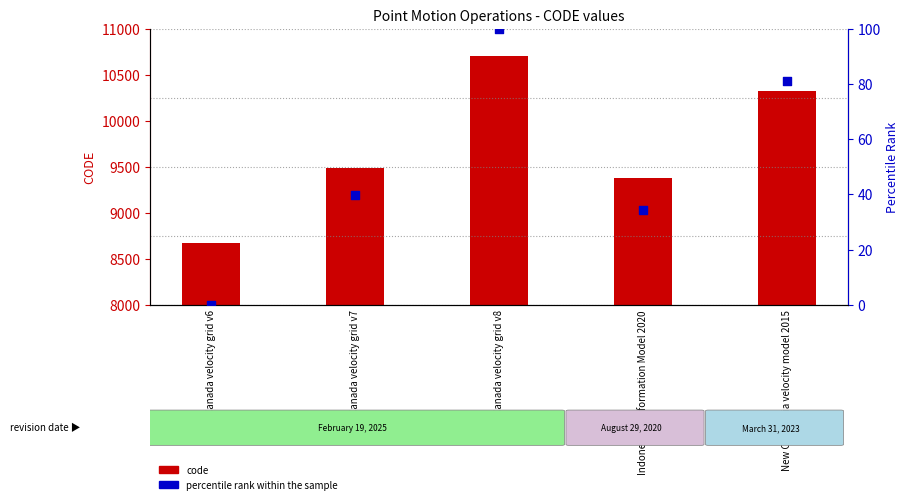

What is the total value across all series at Indonesian Deformation Model 2020?

9409.4